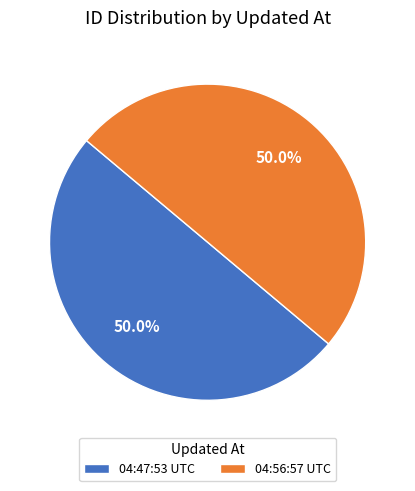

Count the number of slices in the pie.

2